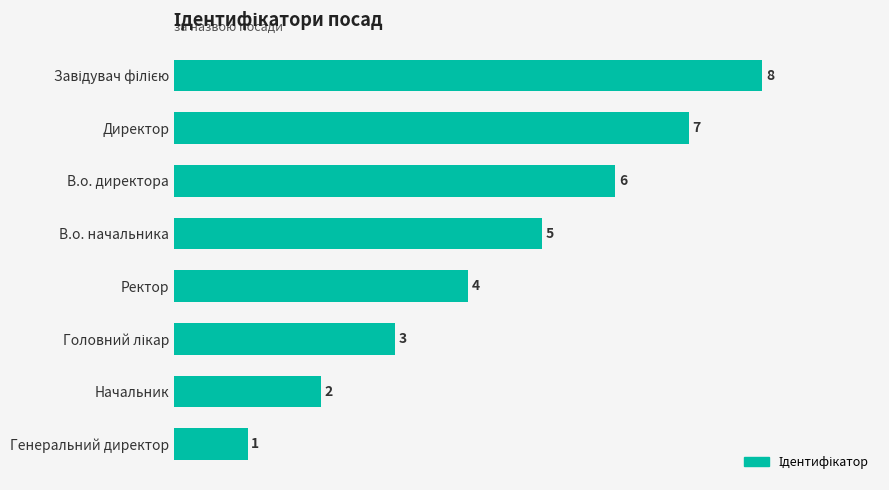

How many values are below 5?

4